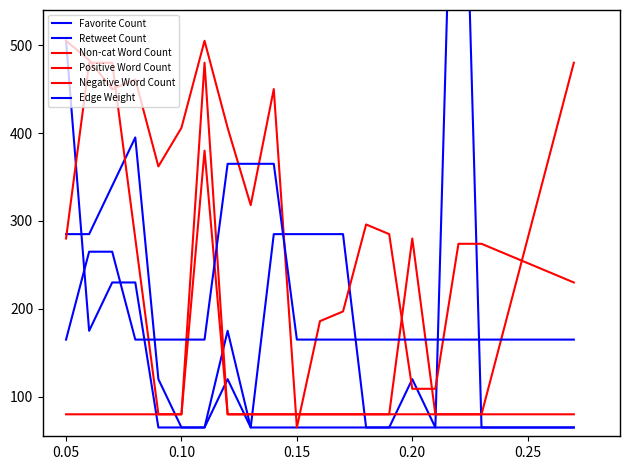

Between which two adjacent categories do Non-cat Word Count and Positive Word Count first intersect?

0.05 and 0.10